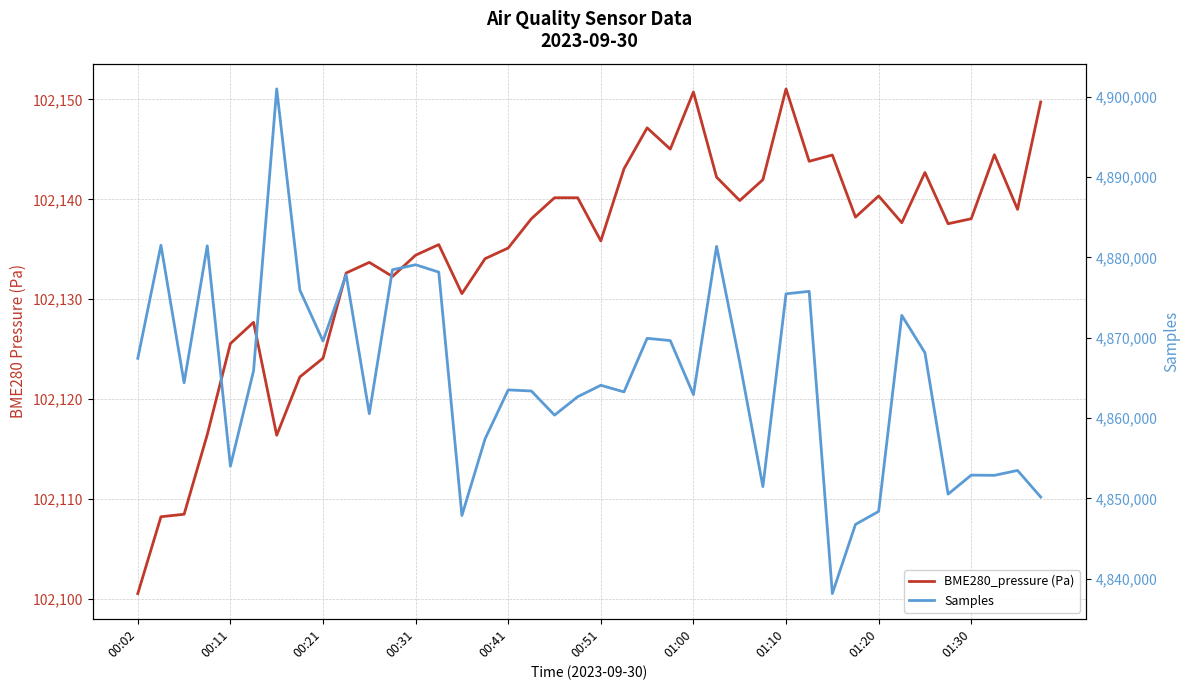

What is the sum of all Samples values?

194605040.0